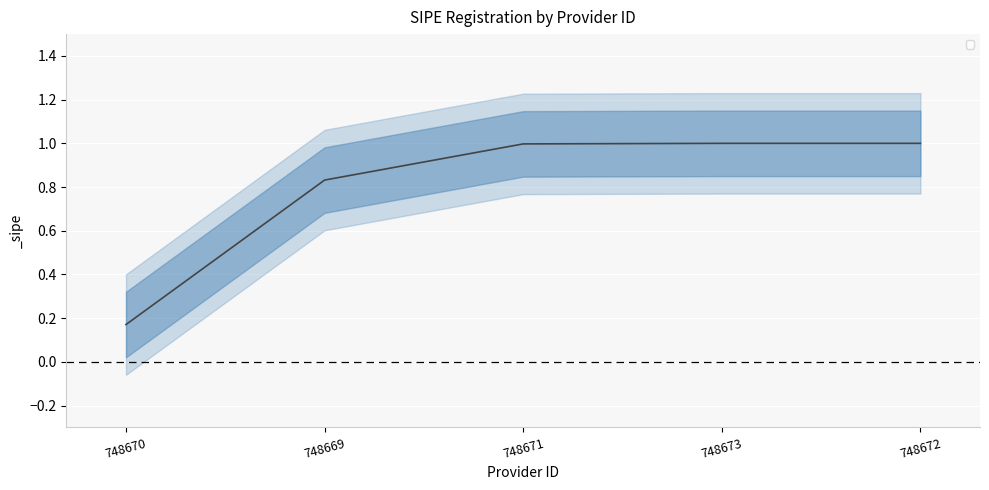

What position from the left is 748671?

3